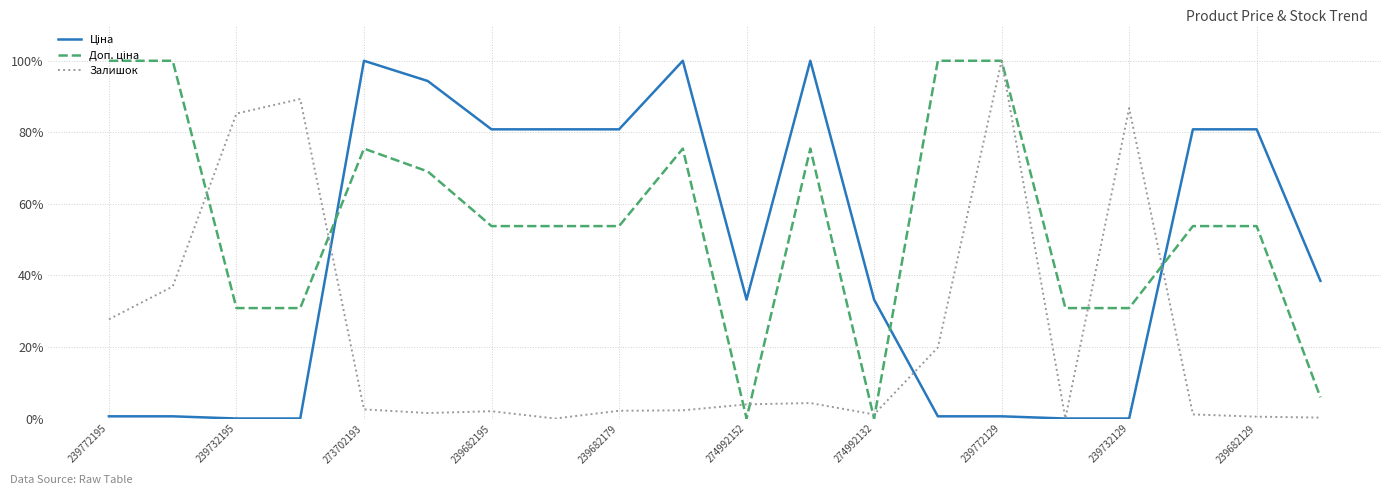

Count the number of categories in the chart.

20